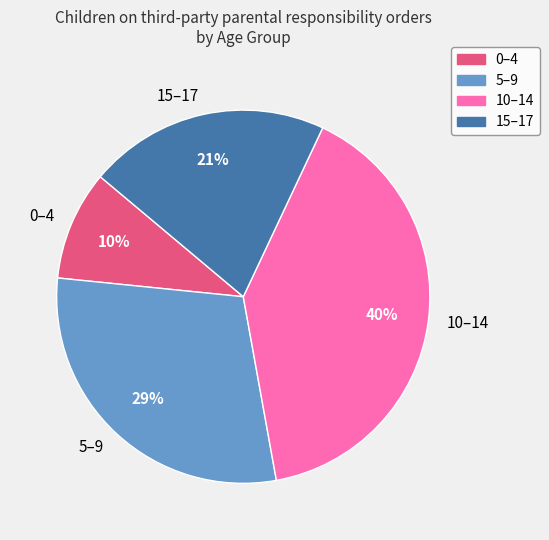

To the nearest percent, what is the average slice percentage?

25%